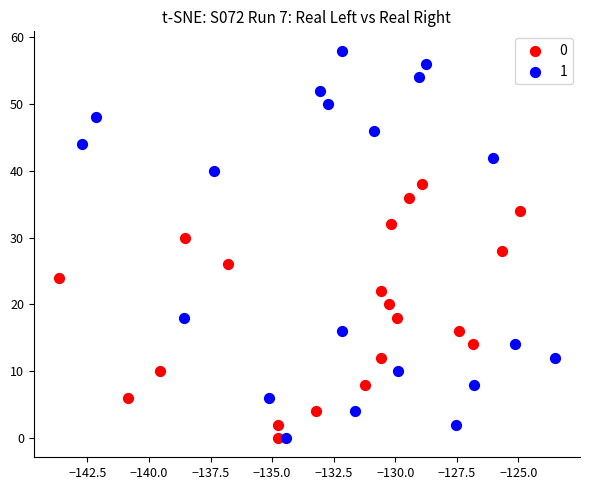

Which series has the largest Y range (max minus min)?

1